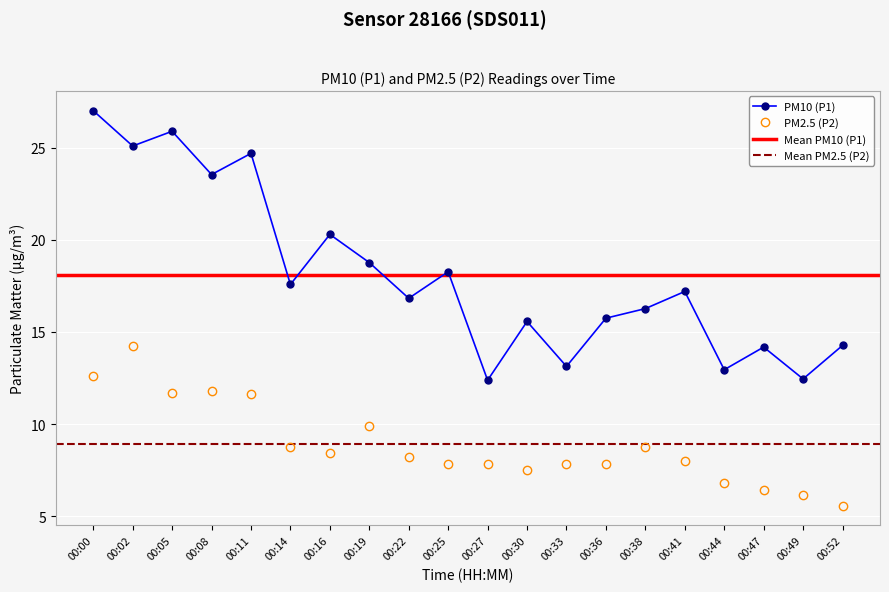

The value of PM10 (P1) at 00:22 is 16.8. True or false?

True